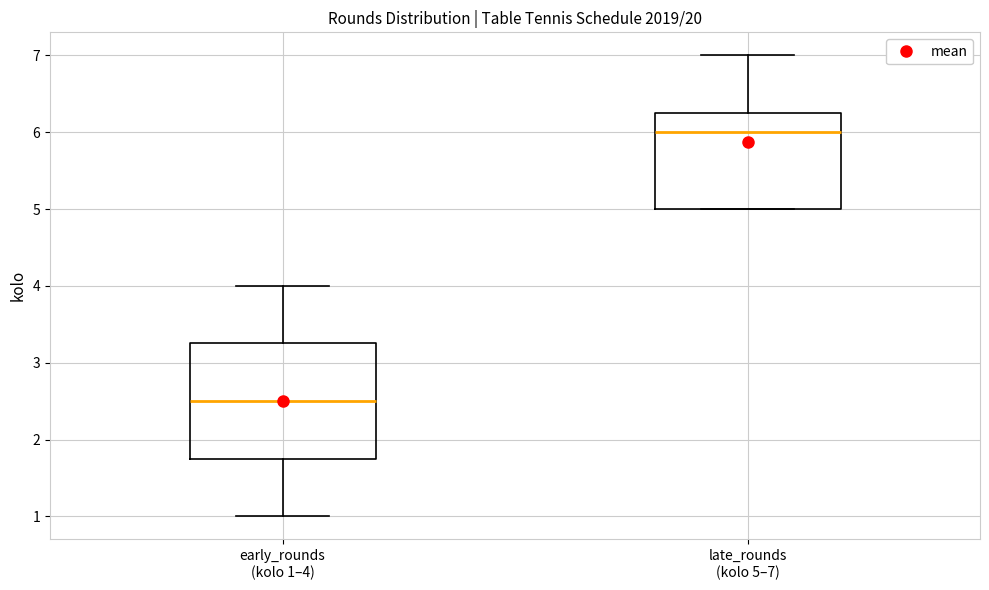

Reading left to right, read every box against the y-axis: the position of its median line, the range the box covers, and the ends of its whiskers. The values are not printed on the chart, so give them approximately, as read against the axis.

early_rounds (kolo 1–4): median 2.5, box 1.8 to 3.3, whiskers 1.0 to 4.0
late_rounds (kolo 5–7): median 6.0, box 5.0 to 6.3, whiskers 5.0 to 7.0